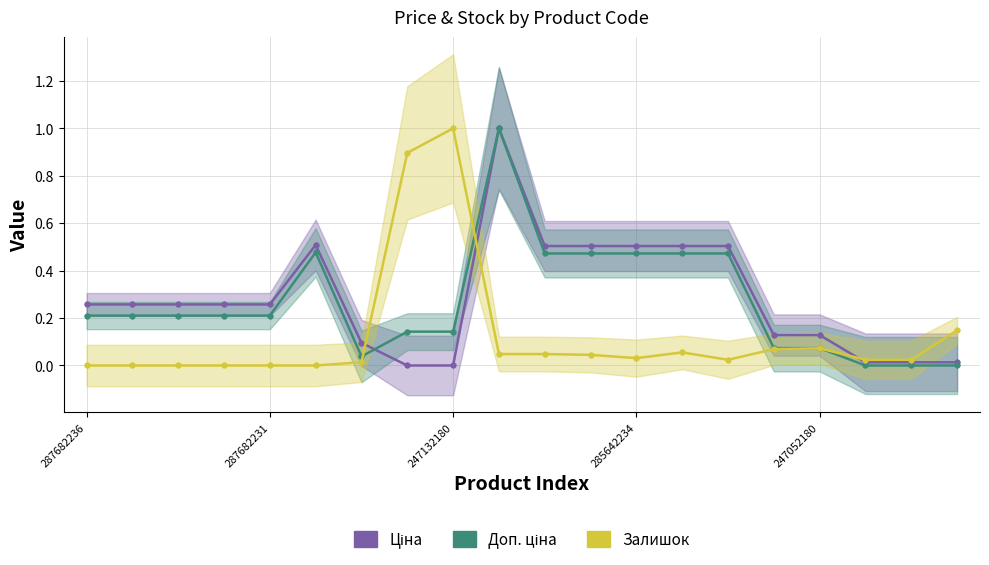

What is the maximum value for Залишок?

1.0